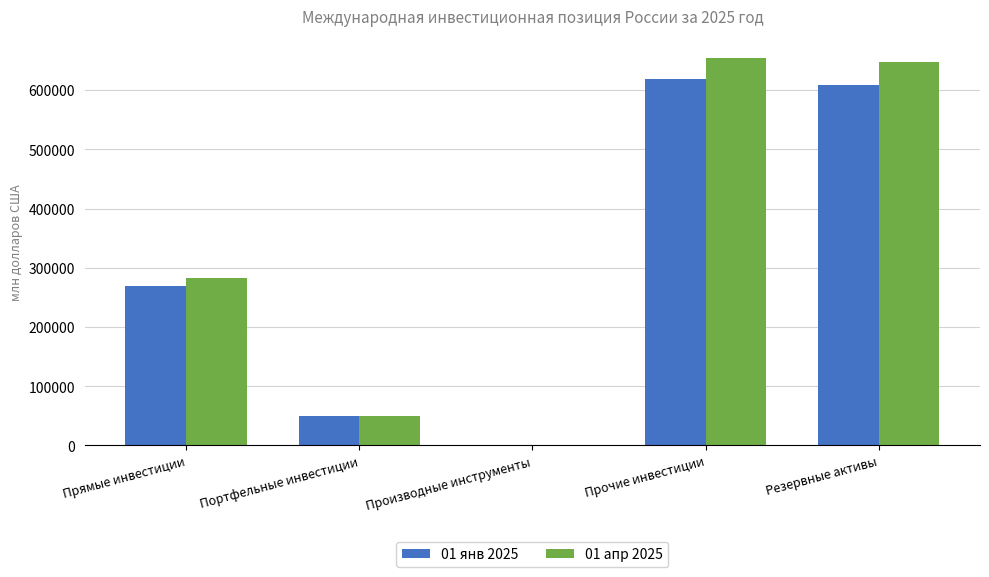

What is the maximum value for 01 апр 2025?

653706.9